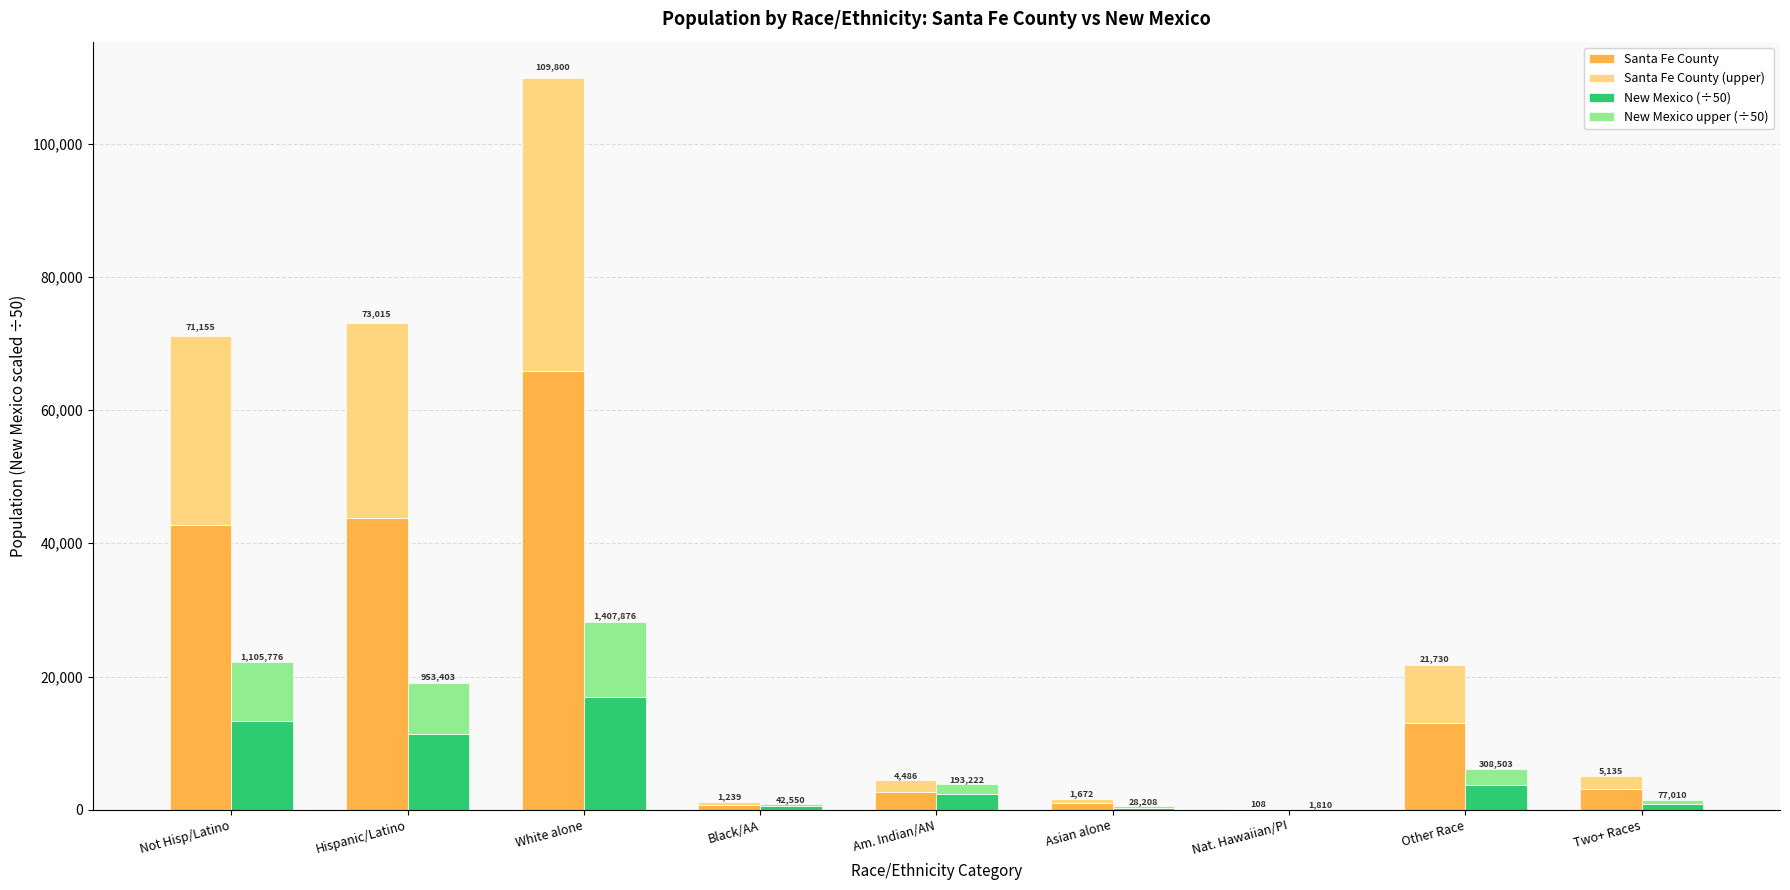

True or false: Santa Fe County (upper) has a value of 1078.0 at Asian alone.

False